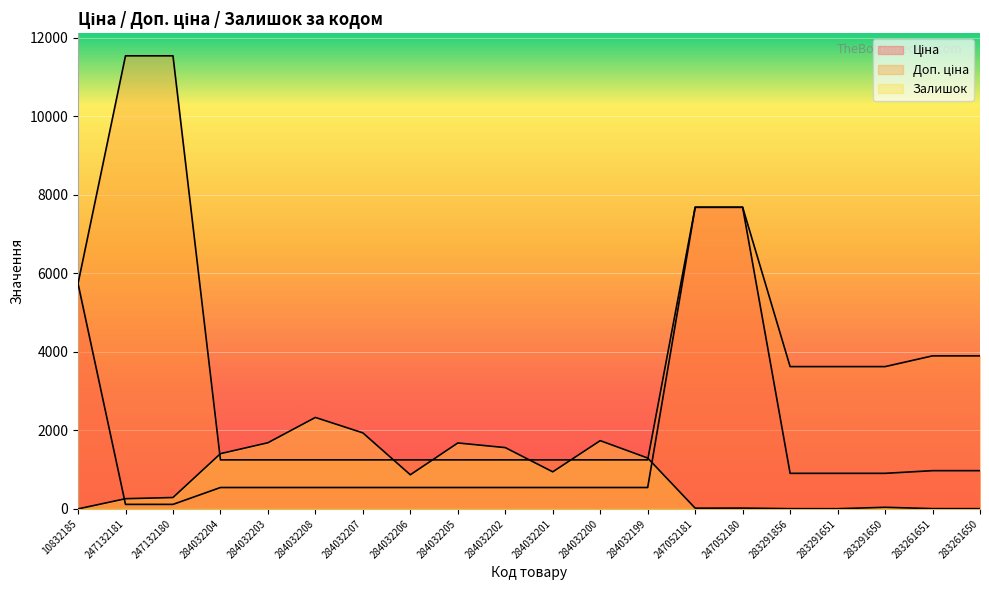

The Залишок series shows 1407.0 at 284032204. True or false?

True